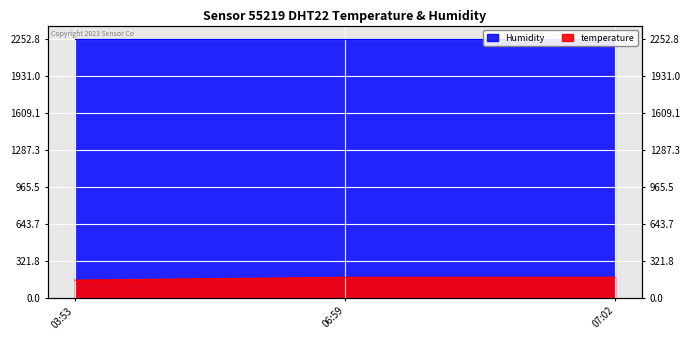

Between 06:59 and 07:02, which is larger?

07:02